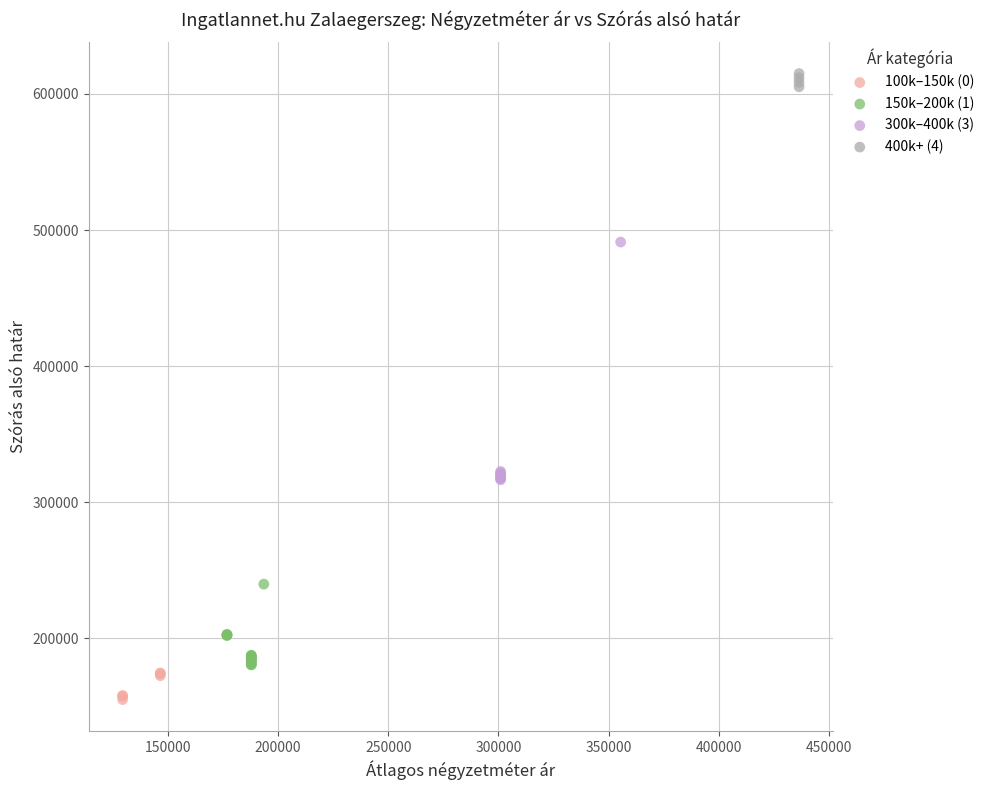

Which series contains the highest Y value?

400k+ (4)